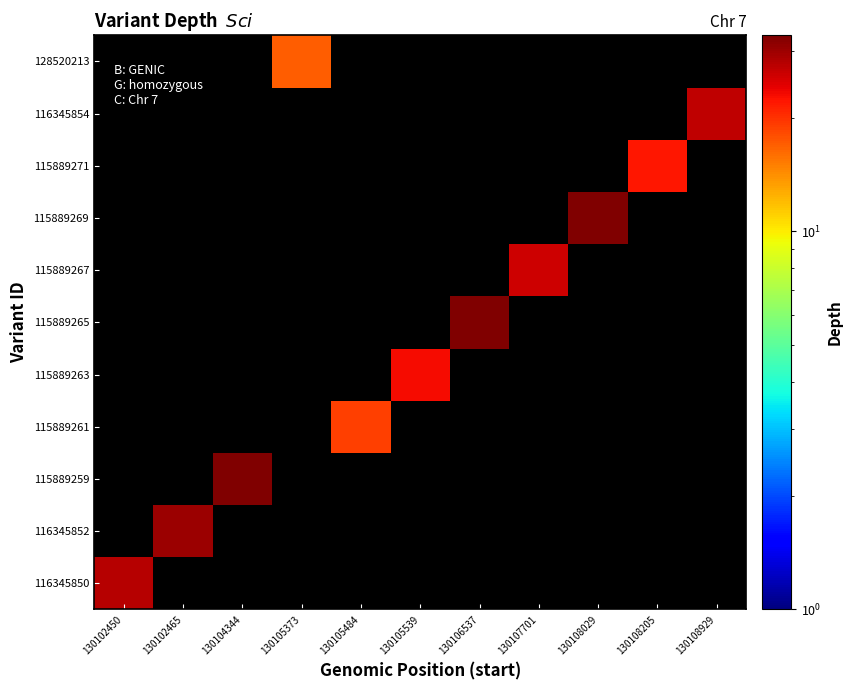

Is it true that 116345850 equals 0.0 at 130107701?

False